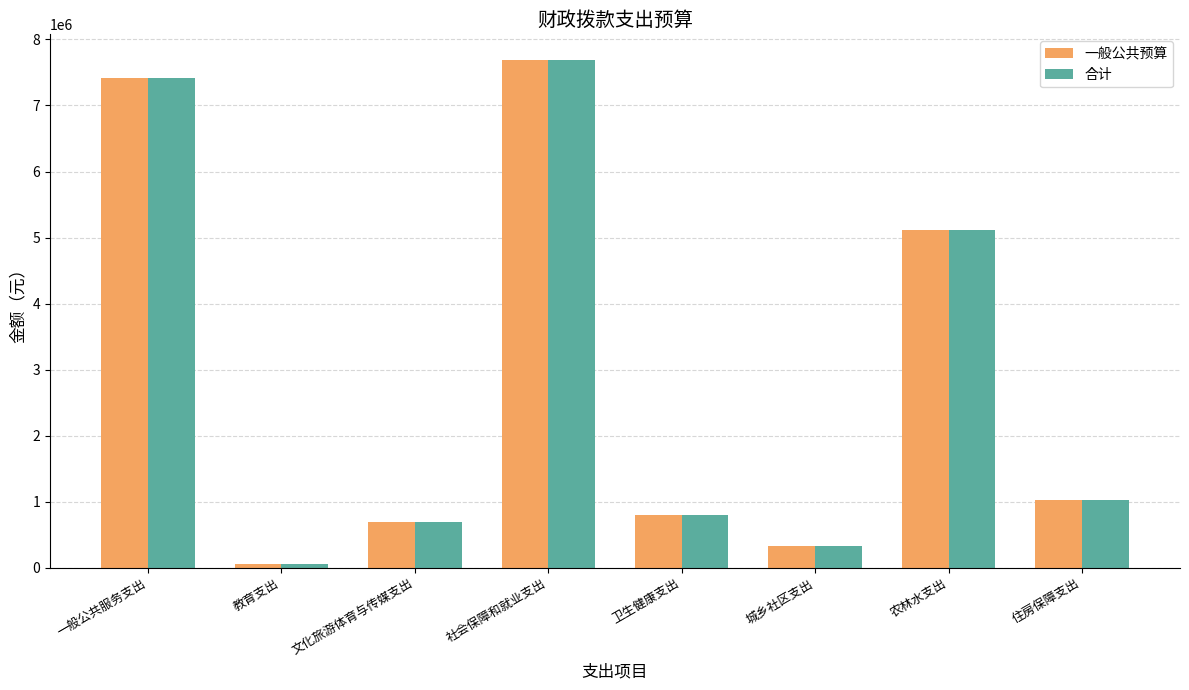

Which label corresponds to the largest value in the chart?

社会保障和就业支出